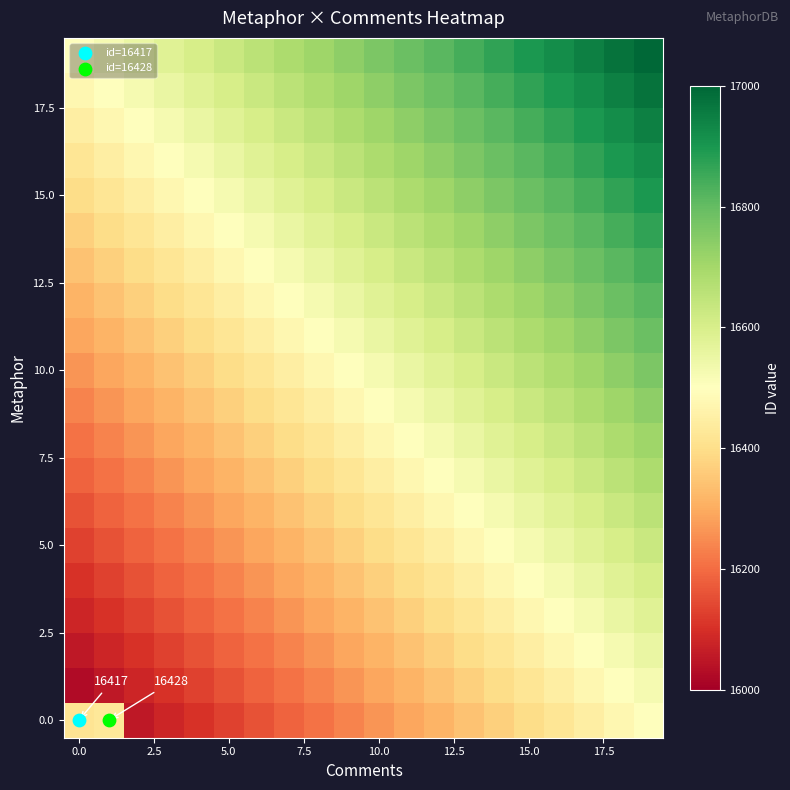

What is the difference between the highest and lowest values at 13?

500.0